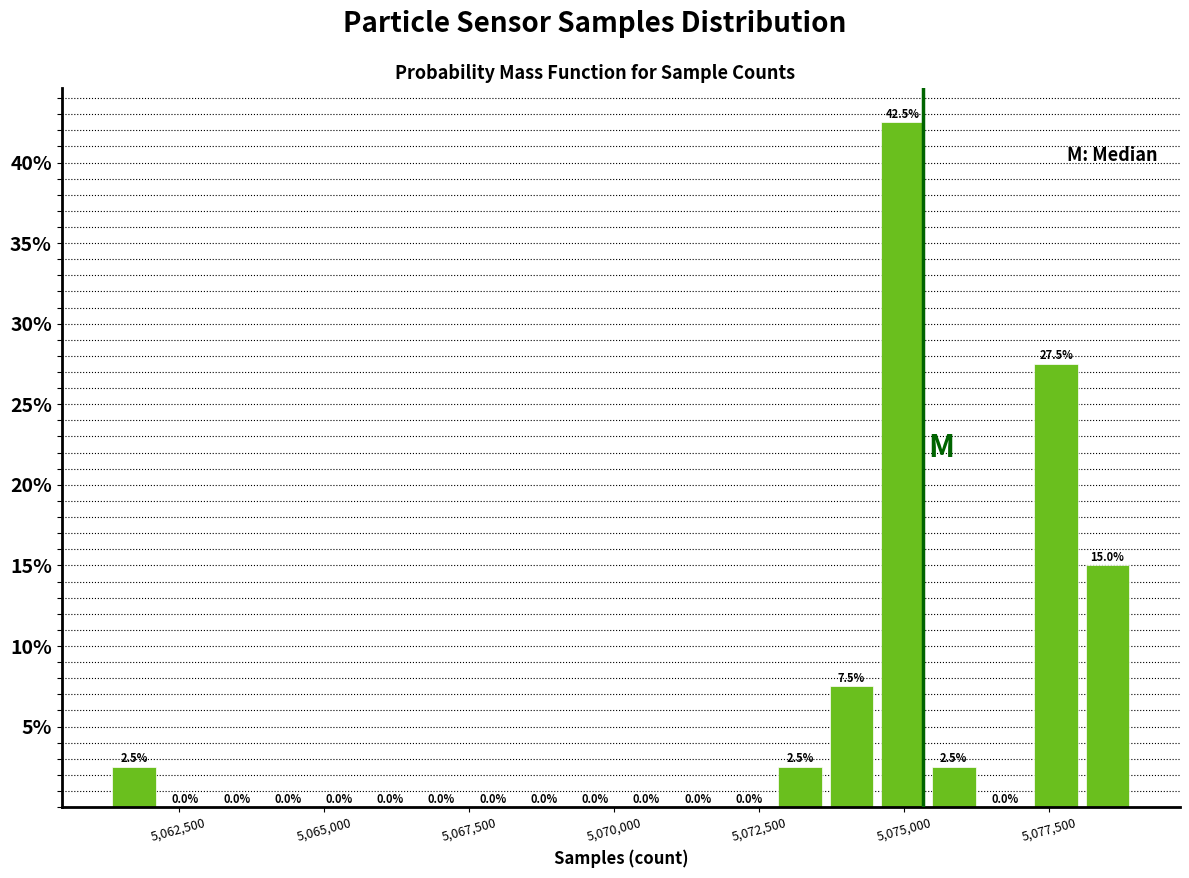

Read against the x-axis, roughly where is the centre of the tallest bar?

5075000